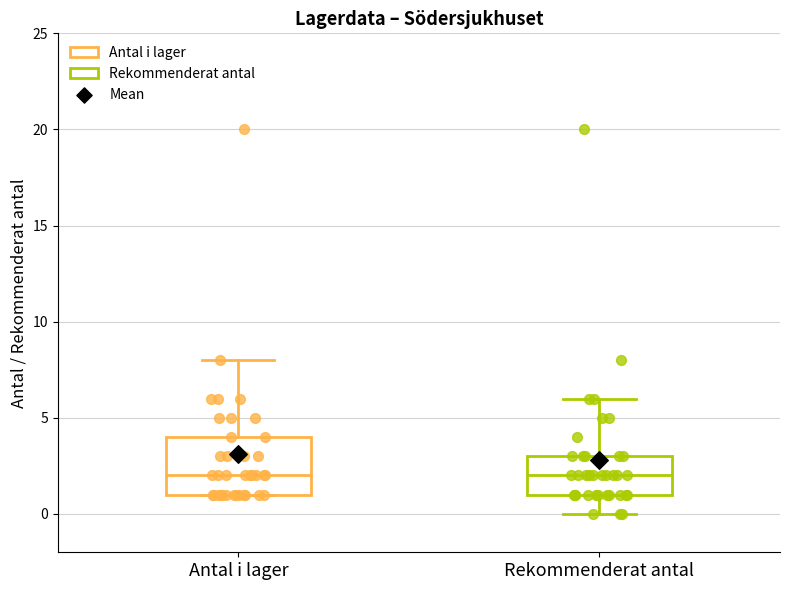

Where does the upper whisker of the box for Antal i lager end on the y-axis? The values are not printed on the chart, so give them approximately, as read against the axis.

8